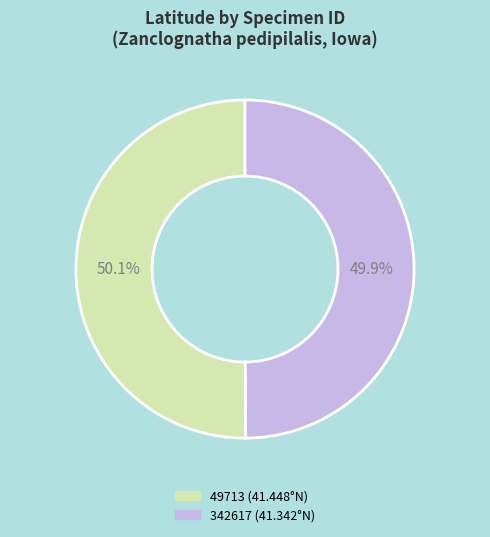

Combined, what portion of the pie is 49713 and 342617?

100.0%